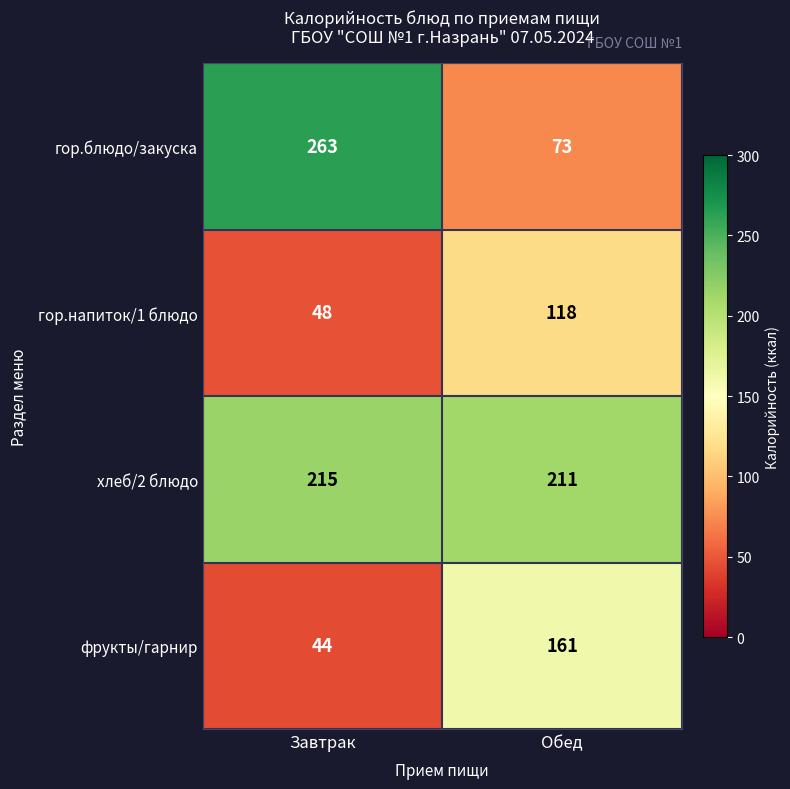

Reading left to right, what are all the values shown in this chart?

гор.блюдо/закуска: 263	73
гор.напиток/1 блюдо: 48	118
хлеб/2 блюдо: 215	211
фрукты/гарнир: 44	161